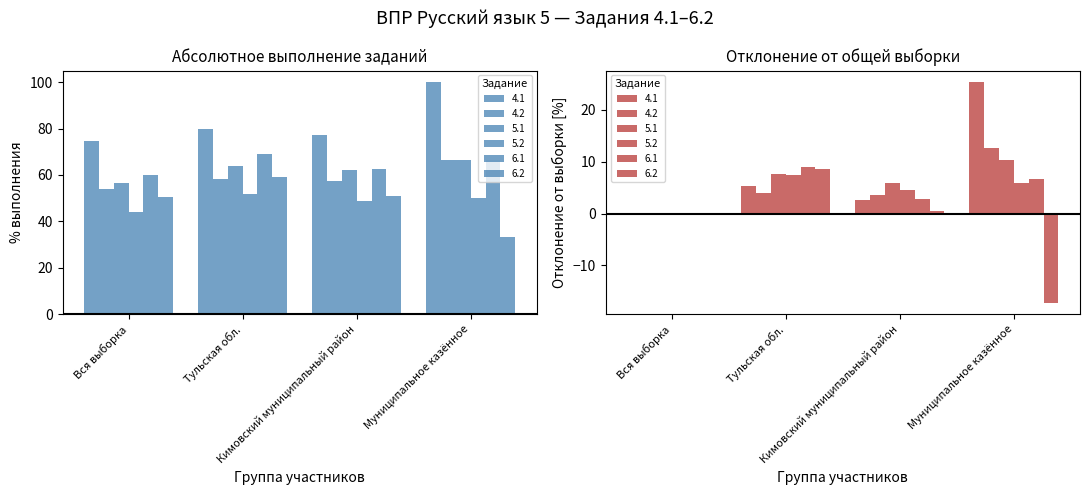

The value of 6.1 at Муниципальное казённое is 66.7. True or false?

True